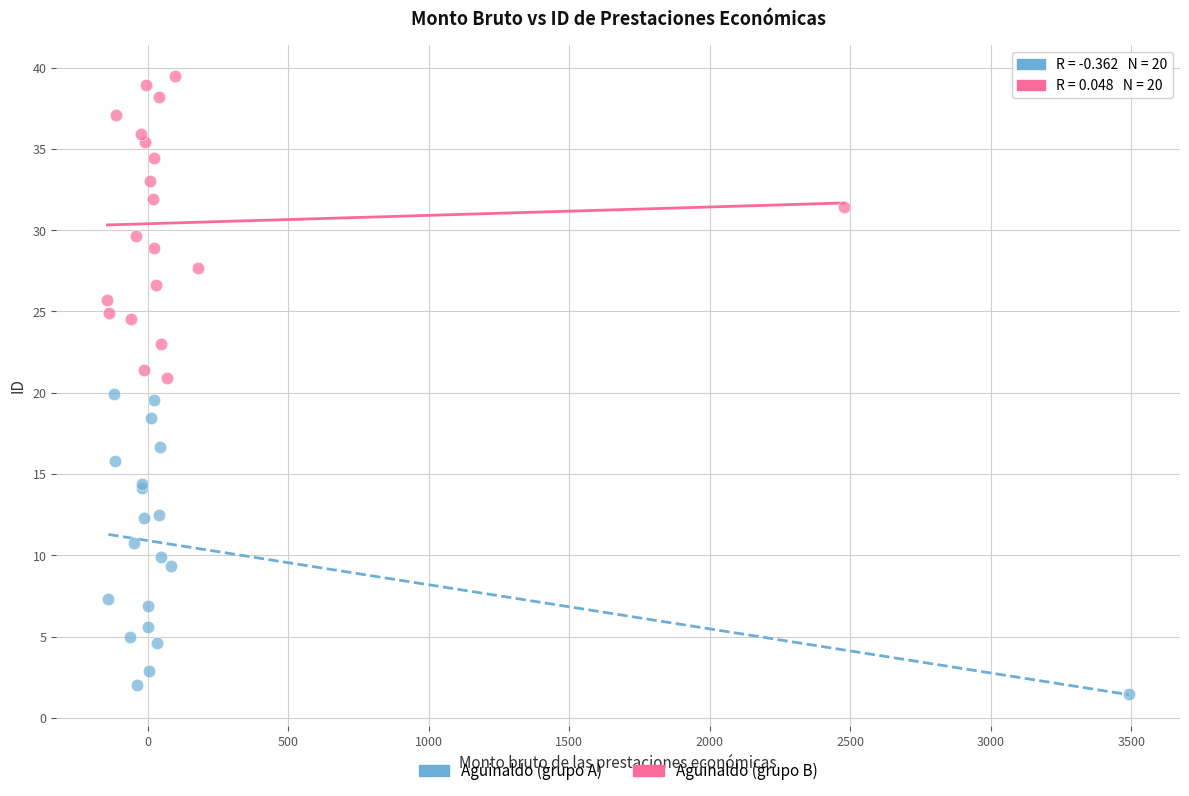

Which series has the widest spread of Y values?

Aguinaldo (grupo B)